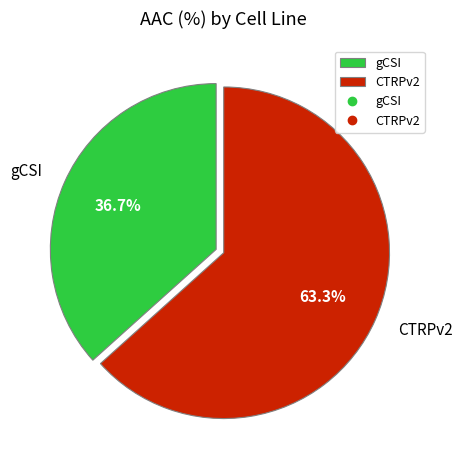

How many segments does this pie chart have?

2